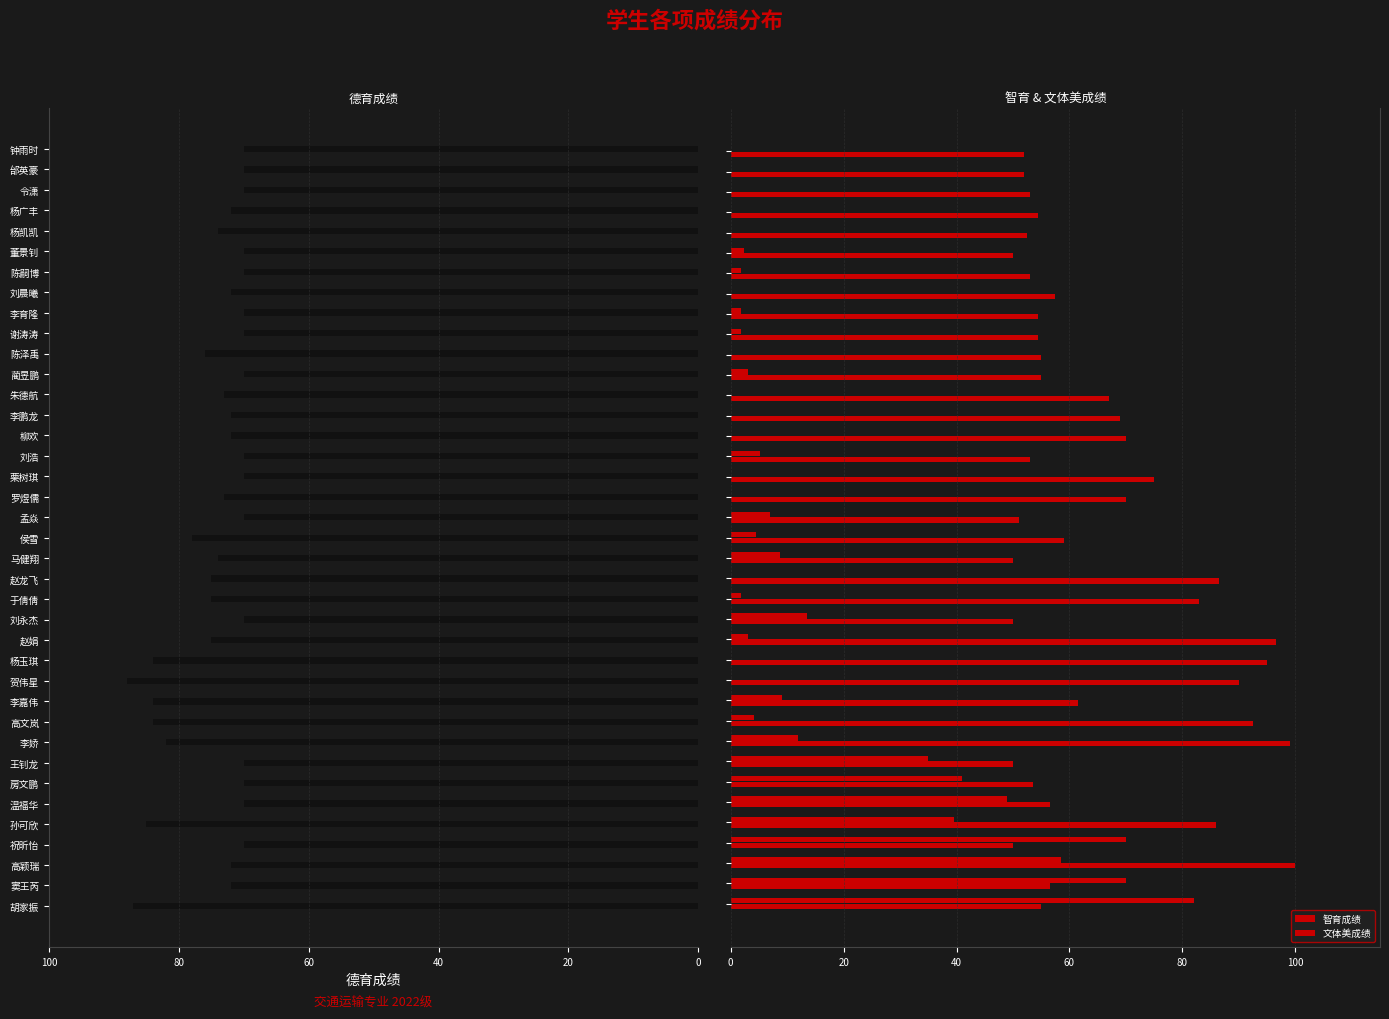

What is the average value of the 德育成绩 series?

74.2